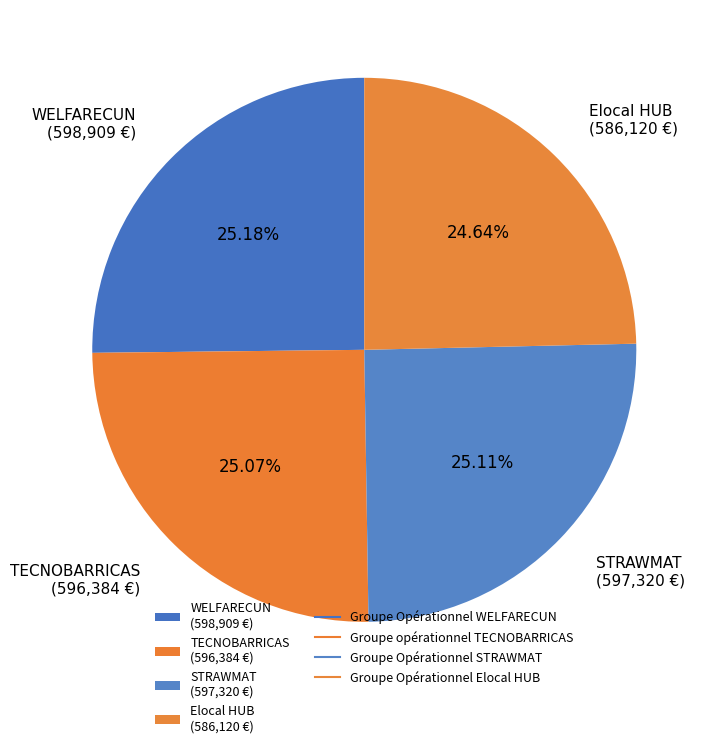

Approximately how many times larger is the value at STRAWMAT (597,320 €) compared to TECNOBARRICAS (596,384 €)?

1.0